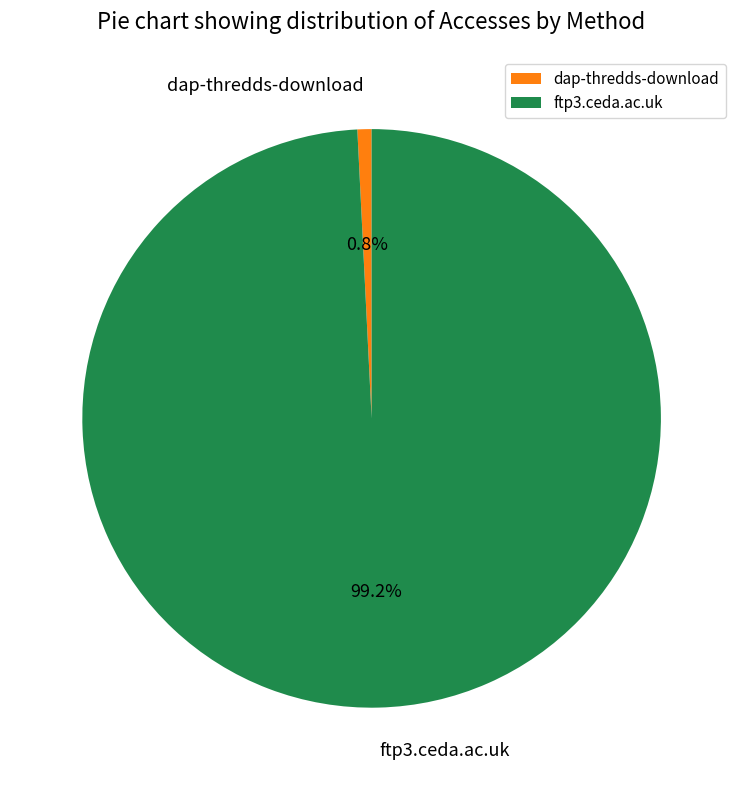

The dap-thredds-download slice represents 1% of the pie. True or false?

True